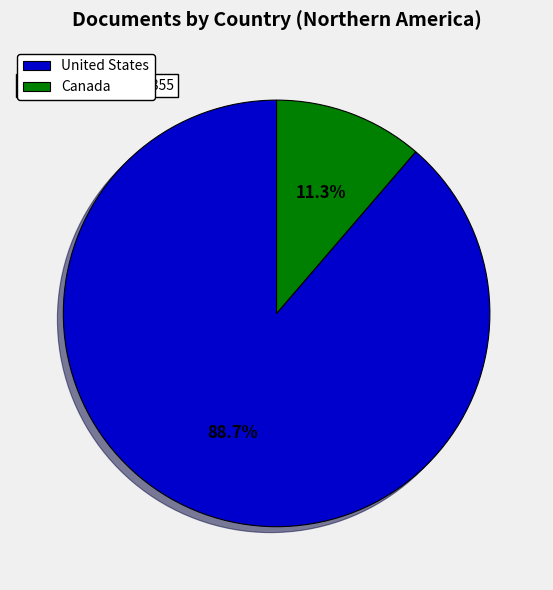

What percentage is the United States slice, to the nearest percent?

89%